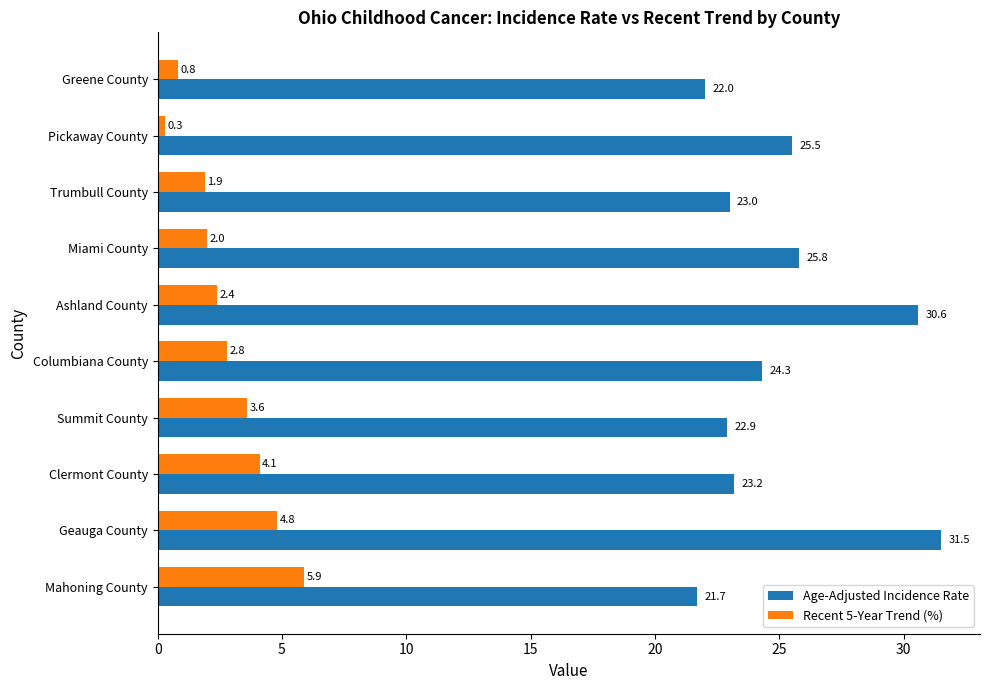

What is the approximate value of Recent 5-Year Trend (%) at Ashland County?

2.4